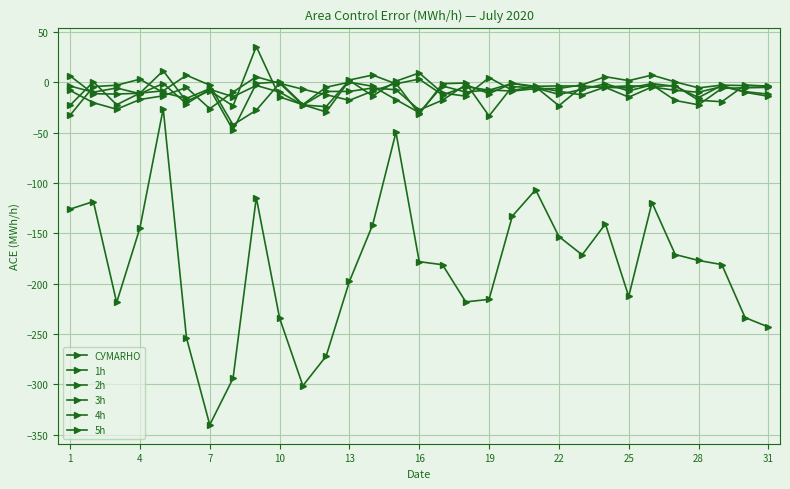

What is the difference between the maximum and minimum values in the 2h series?

49.3